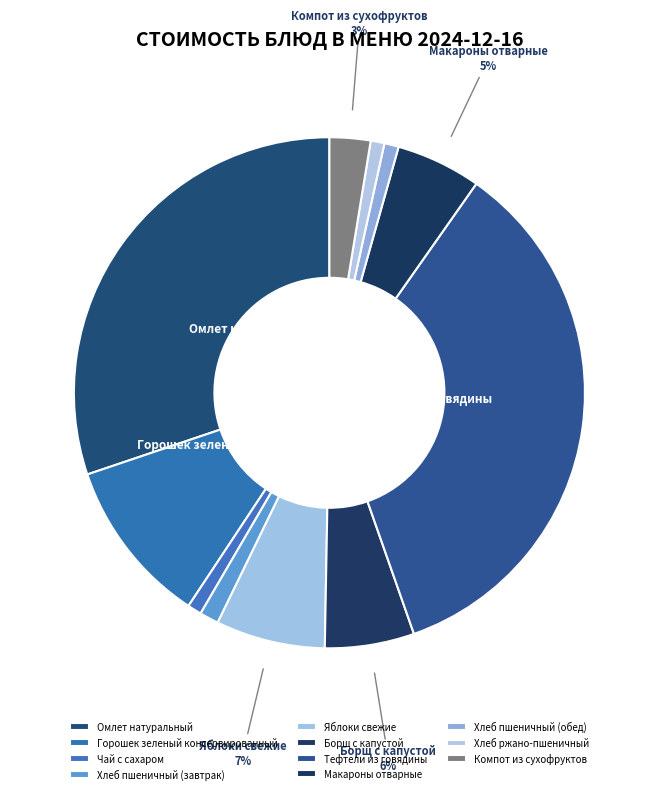

Count the number of slices in the pie.

11